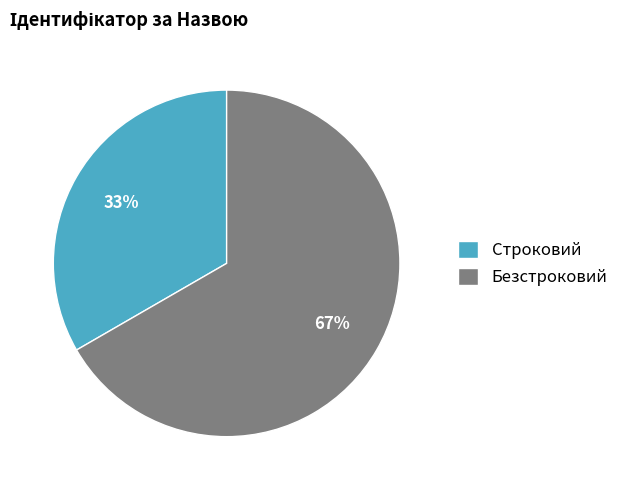

Combined, do Строковий and Безстроковий account for over 50%?

Yes